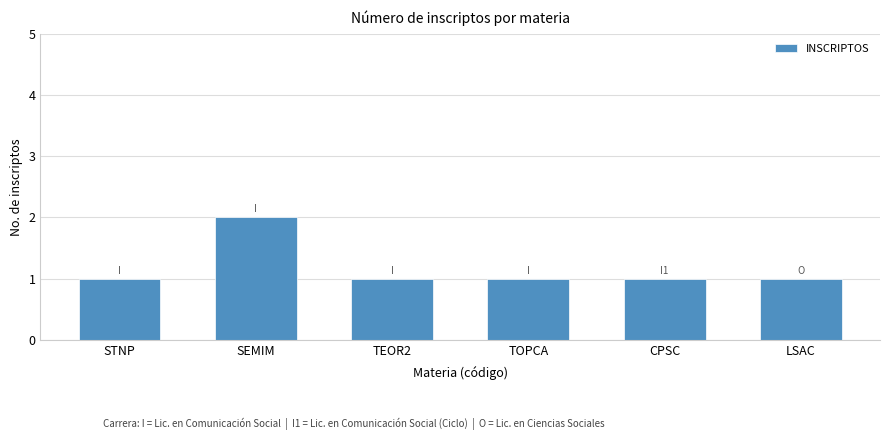

What is the label of the 4th bar from the right?

TEOR2